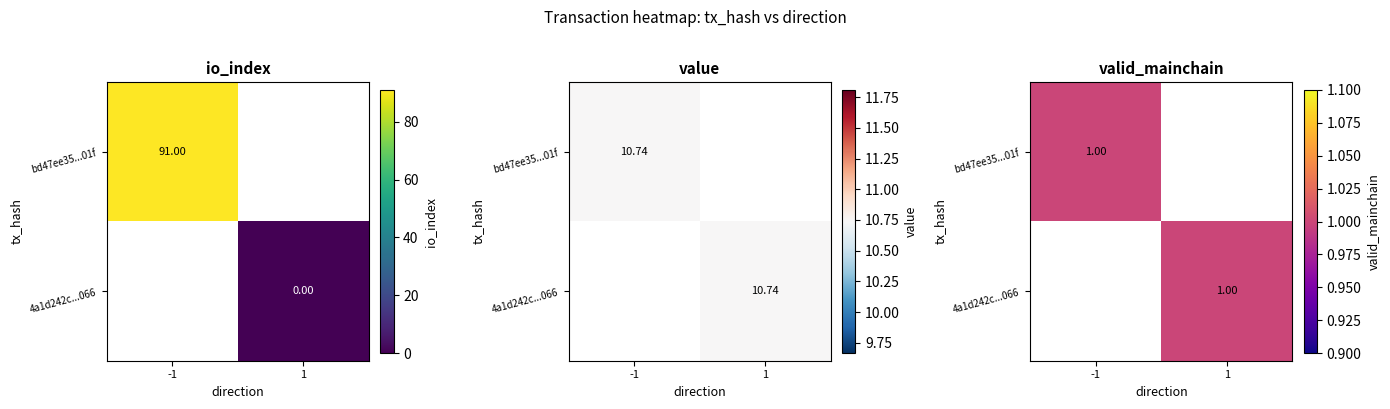

What is the approximate value of 4a1d242c...066 at 1?

1